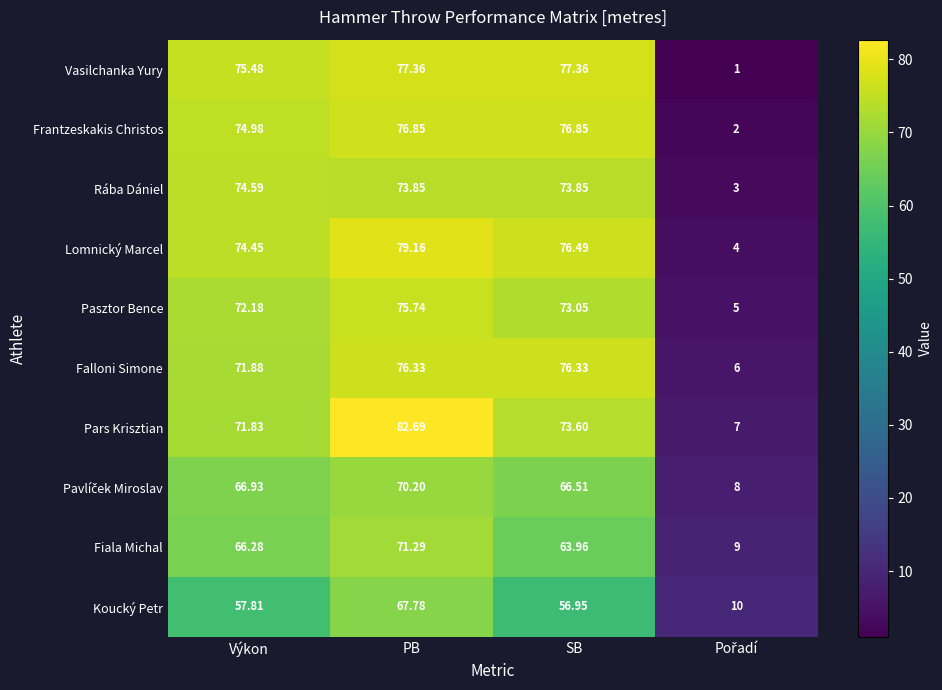

Where is Falloni Simone nearest to the value 41?

Výkon